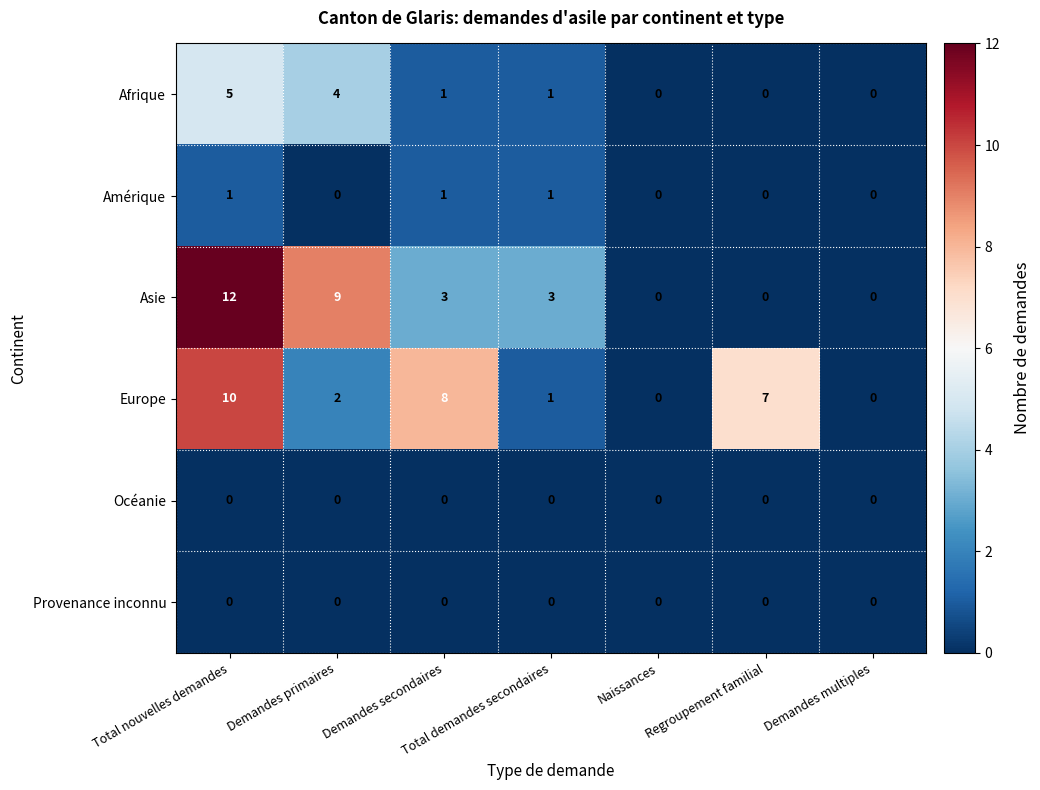

Which series has the largest total across all categories?

Europe